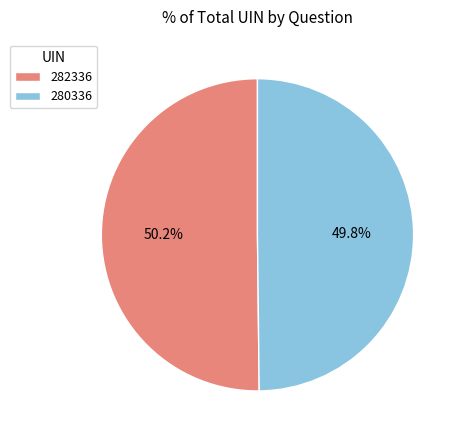

Is there a majority slice in this chart?

Yes